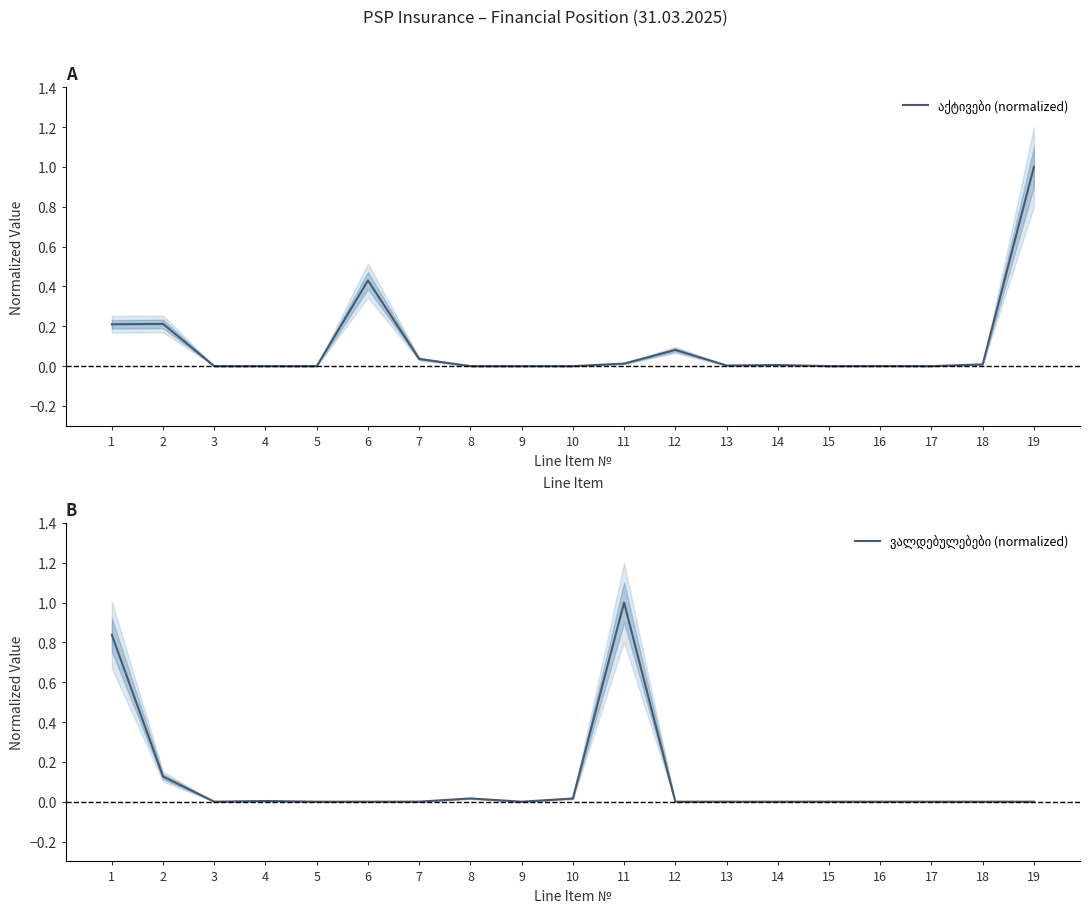

At which label is აქტივები (normalized) closest to 0?

3